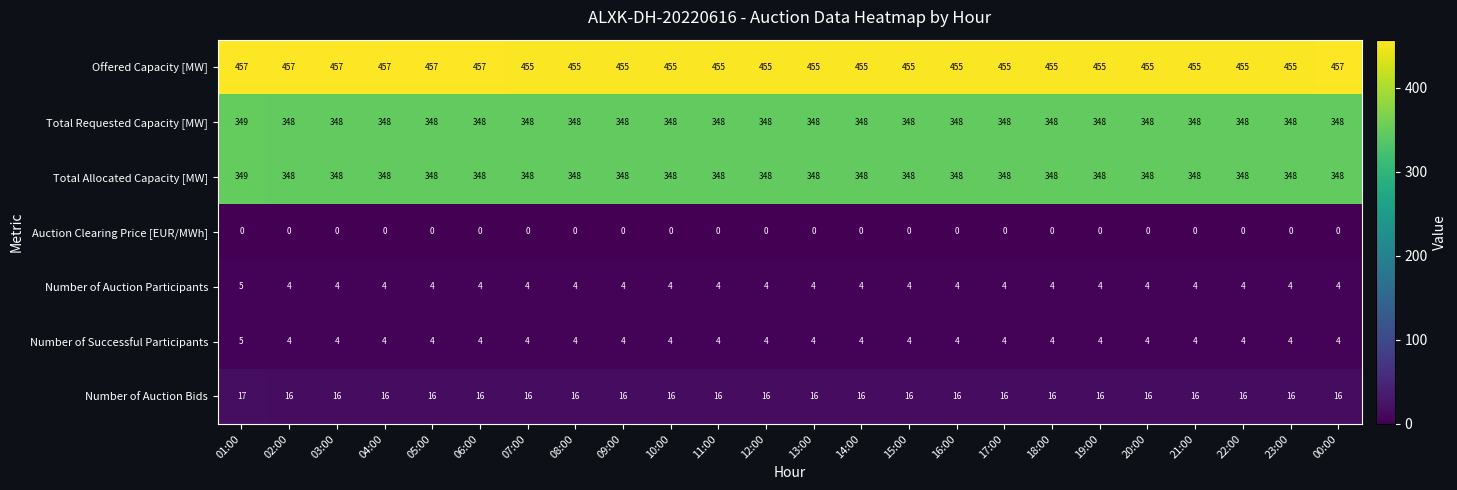

What is the difference between the highest and lowest values at 07:00?

455